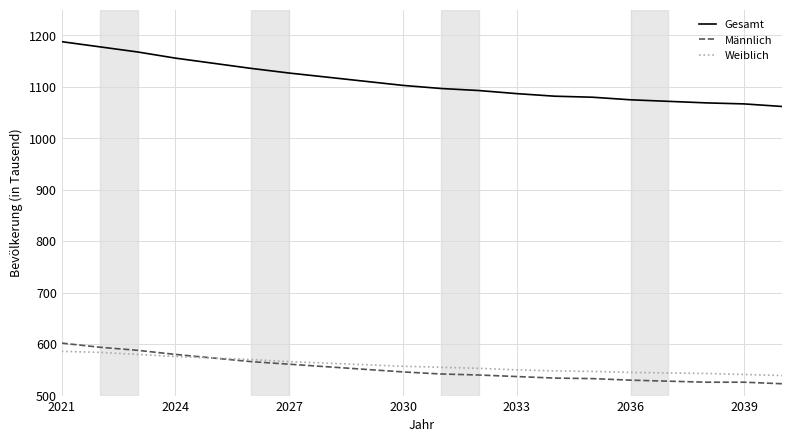

What is the sum of all Gesamt values?

22216